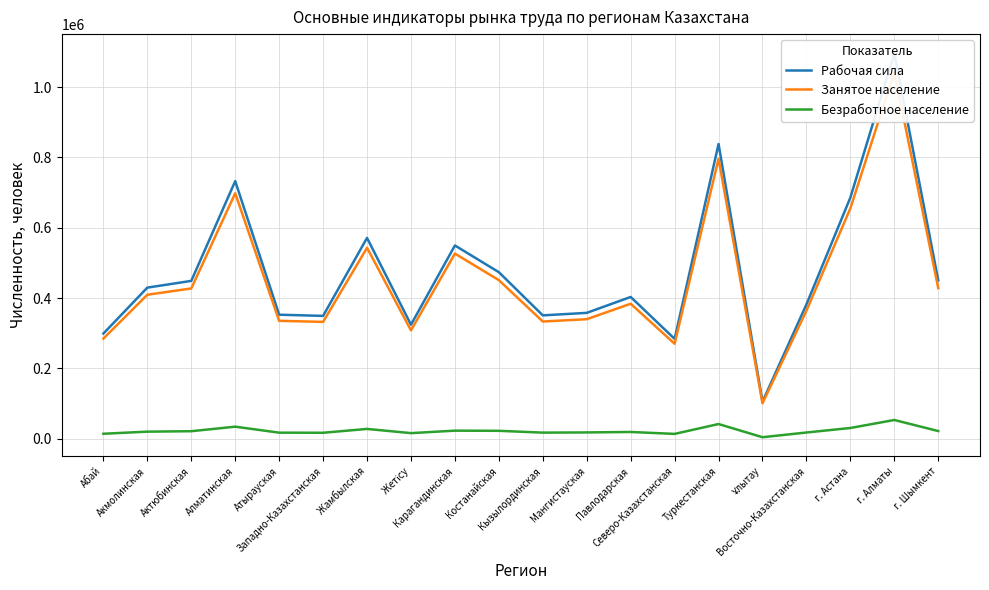

List the labels in order of Безработное население value, largest first.

г. Алматы, Туркестанская, Алматинская, г. Астана, Жамбылская, Карагандинская, Костанайская, г. Шымкент, Актюбинская, Акмолинская, Павлодарская, Мангистауская, Восточно-Казахстанская, Кызылординская, Атырауская, Западно-Казахстанская, Жетісу, Абай, Северо-Казахстанская, Ұлытау